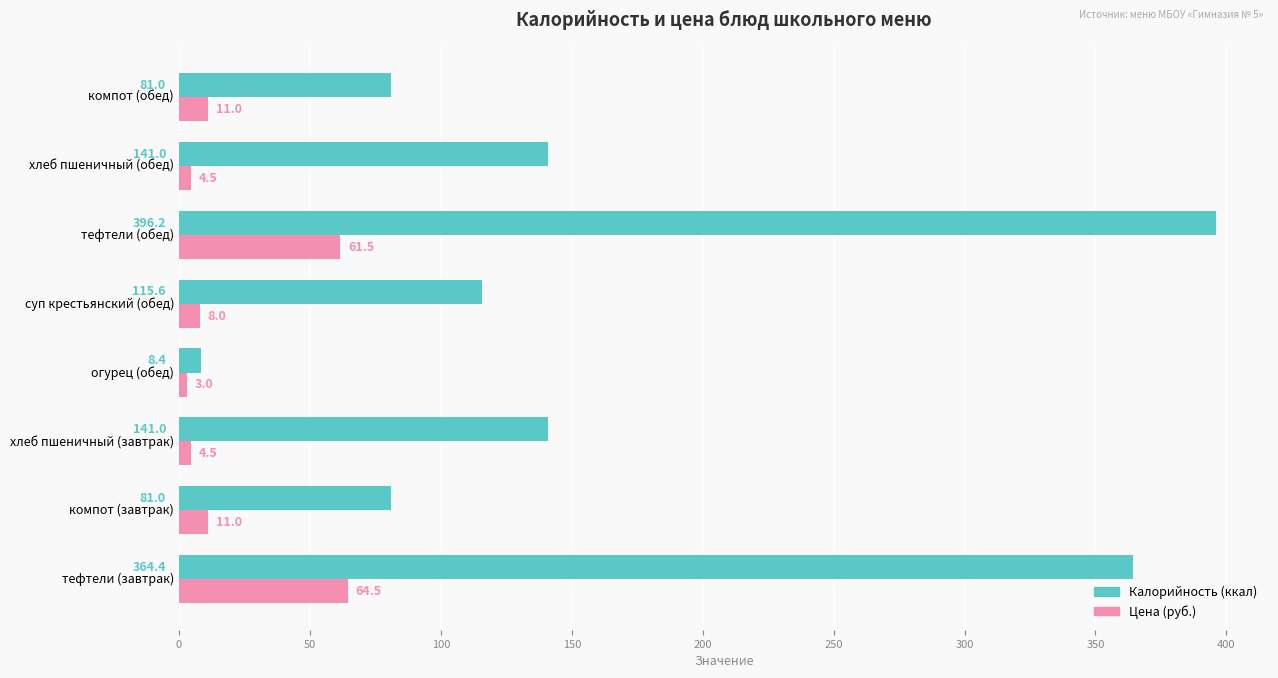

What is the total value across all series at тефтели (завтрак)?

428.9